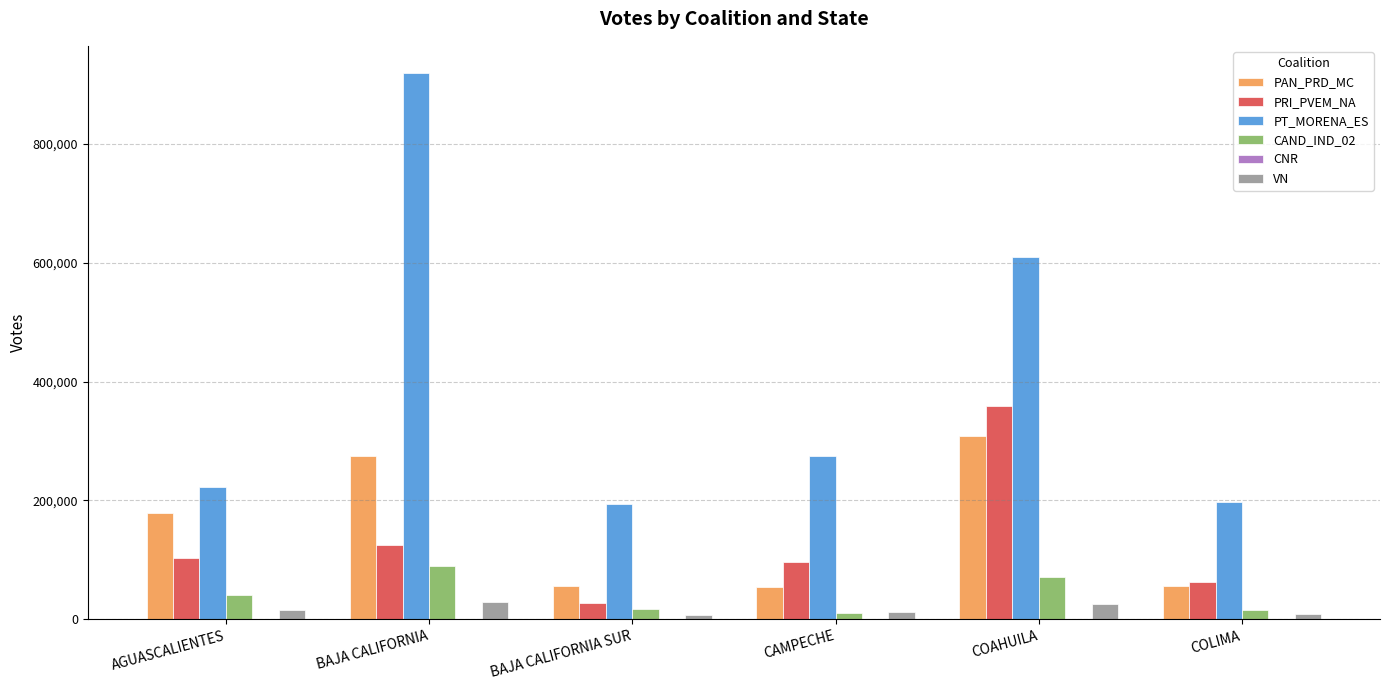

True or false: CAND_IND_02 has a value of 40299 at AGUASCALIENTES.

True